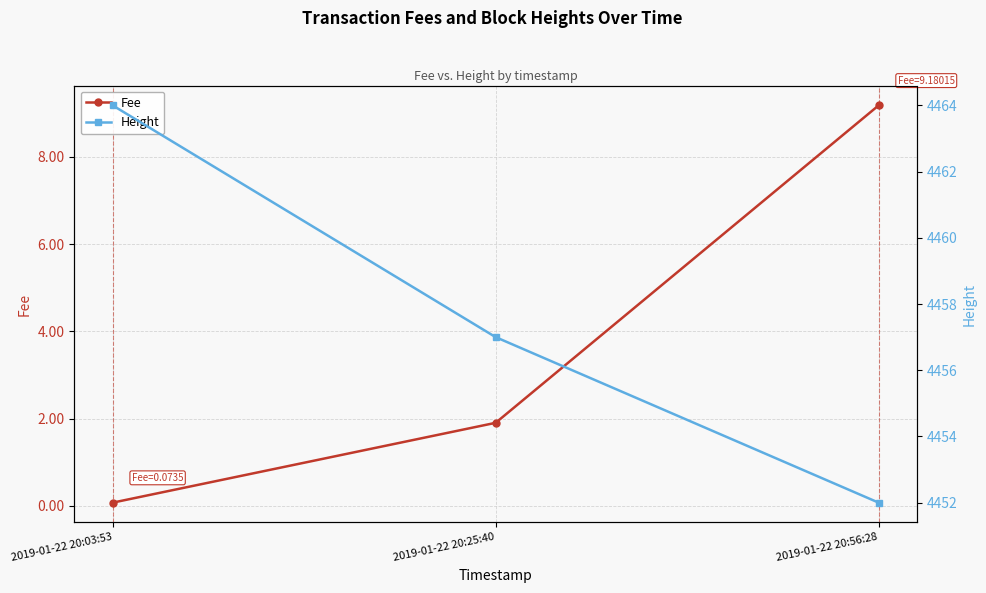

What is the difference between the highest and lowest values at 2019-01-22 20:03:53?

4463.9